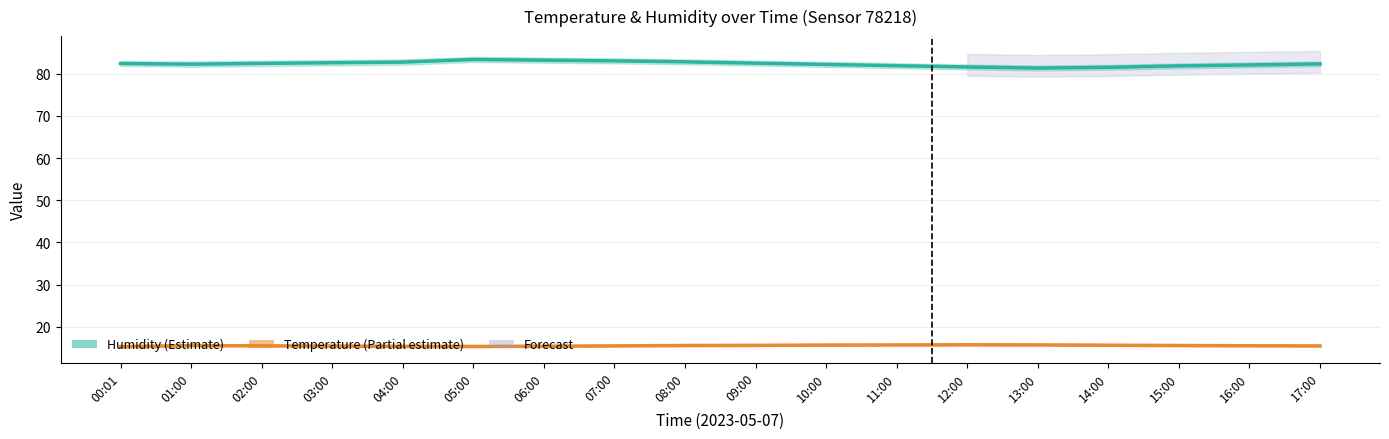

Is this an area chart (filled region under the line)?

No